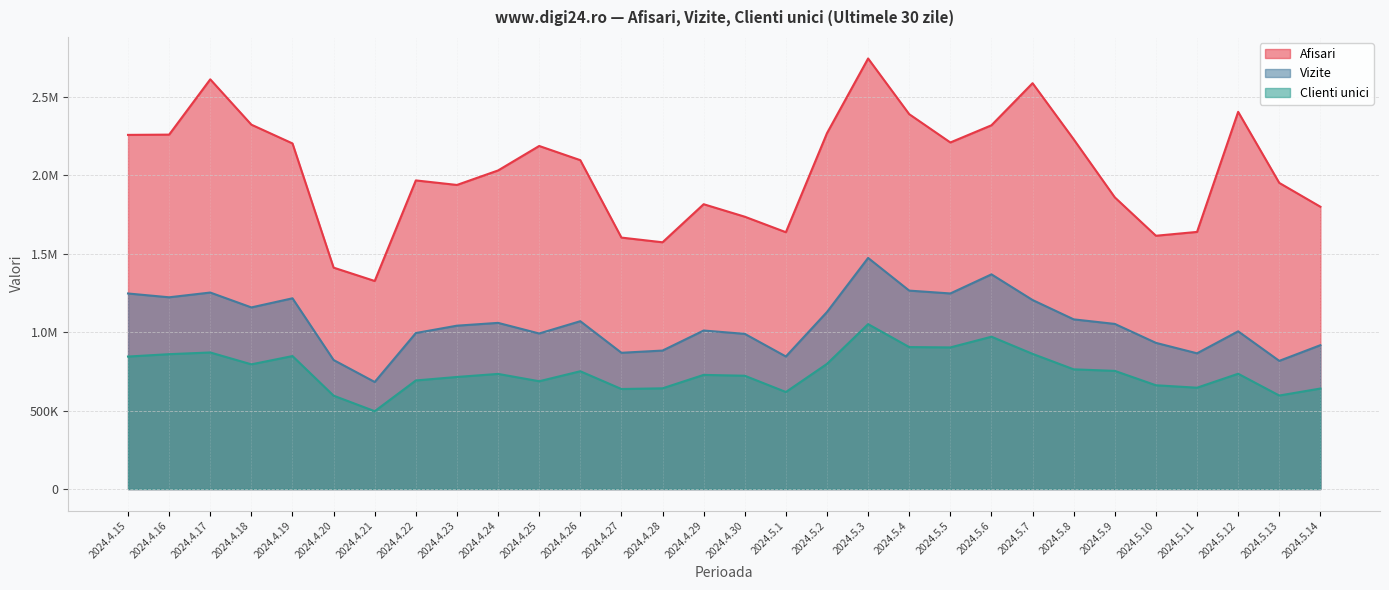

What is the lowest value of the Clienti unici series?

496454